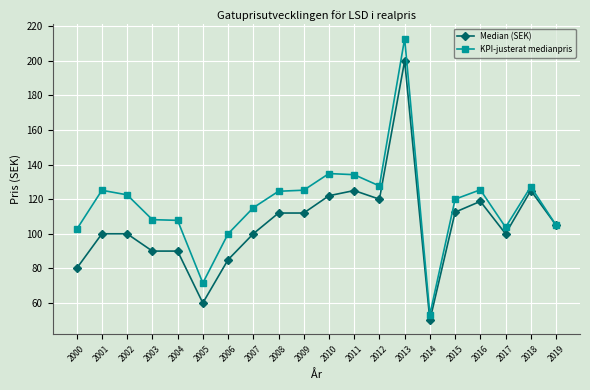

What is the difference between the highest and lowest values at 2017?

3.8